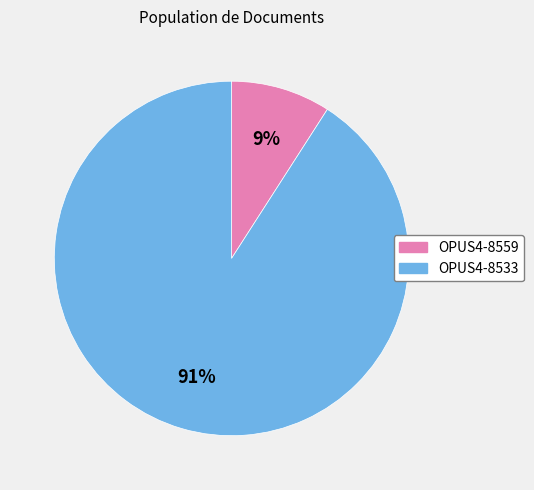

Which slice is the largest?

OPUS4-8533